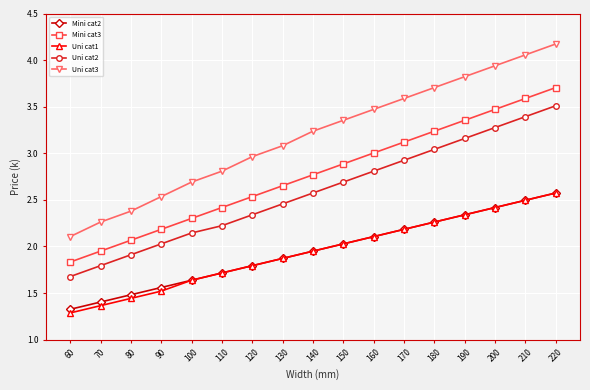

What value does the Uni cat1 series have at 60?

1.3